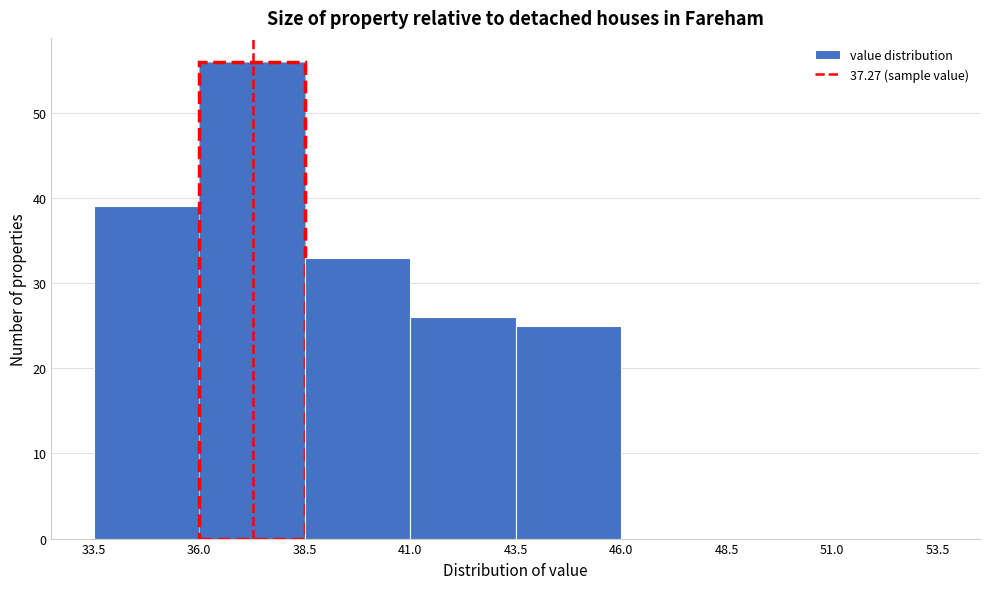

Reading left to right, list every bar in this chart as the range it spans on the x-axis followed by its height. The values are not printed on the chart, so give them approximately, as read against the axis.

33.5 to 36.0: 39
36.0 to 38.5: 56
38.5 to 41.0: 33
41.0 to 43.5: 26
43.5 to 46.0: 25
46.0 to 48.5: 0
48.5 to 51.0: 0
51.0 to 53.5: 0